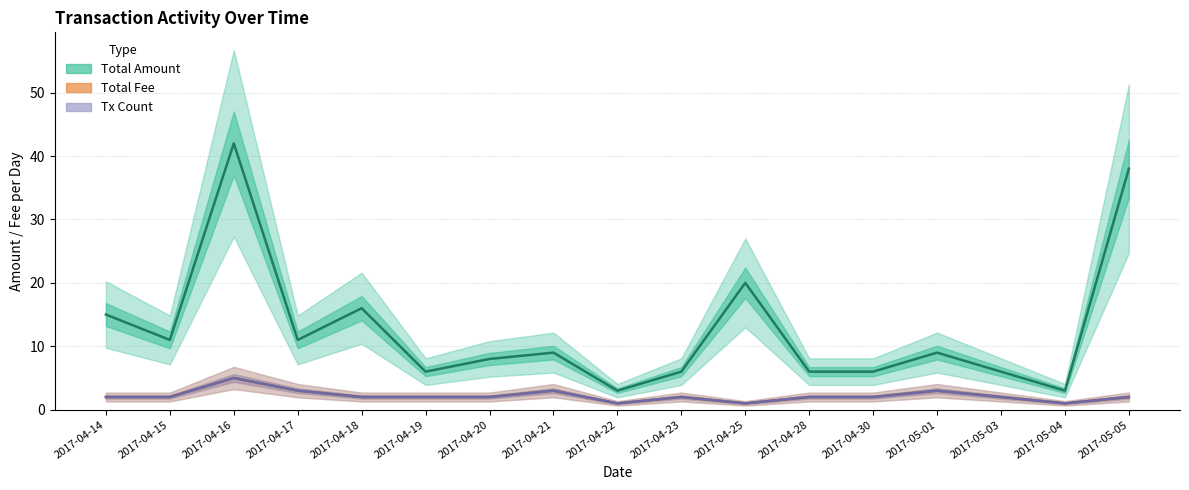

Reading left to right, extract all data points from this chart.

Total Amount: 2017-04-14=15	2017-04-15=11	2017-04-16=42	2017-04-17=11	2017-04-18=16	2017-04-19=6	2017-04-20=8	2017-04-21=9	2017-04-22=3	2017-04-23=6	2017-04-25=20	2017-04-28=6	2017-04-30=6	2017-05-01=9	2017-05-03=6	2017-05-04=3	2017-05-05=38
Total Fee: 2017-04-14=2	2017-04-15=2	2017-04-16=5	2017-04-17=3	2017-04-18=2	2017-04-19=2	2017-04-20=2	2017-04-21=3	2017-04-22=1	2017-04-23=2	2017-04-25=1	2017-04-28=2	2017-04-30=2	2017-05-01=3	2017-05-03=2	2017-05-04=1	2017-05-05=2
Tx Count: 2017-04-14=2	2017-04-15=2	2017-04-16=5	2017-04-17=3	2017-04-18=2	2017-04-19=2	2017-04-20=2	2017-04-21=3	2017-04-22=1	2017-04-23=2	2017-04-25=1	2017-04-28=2	2017-04-30=2	2017-05-01=3	2017-05-03=2	2017-05-04=1	2017-05-05=2